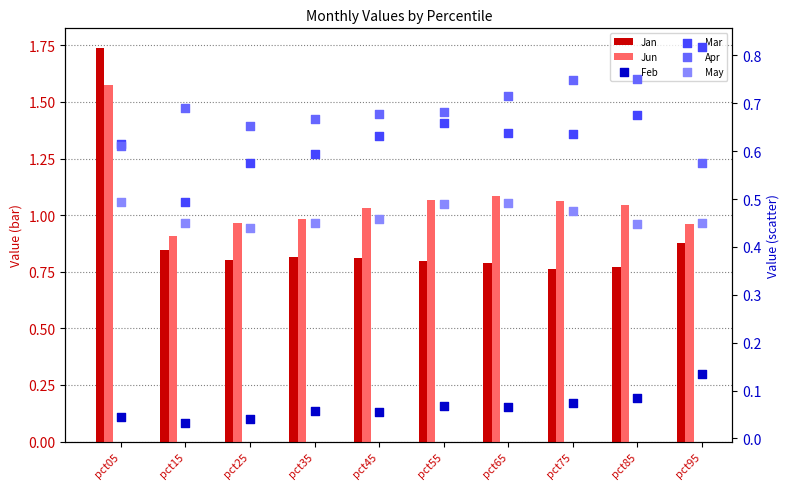

Which series reaches the maximum Y coordinate?

Jan